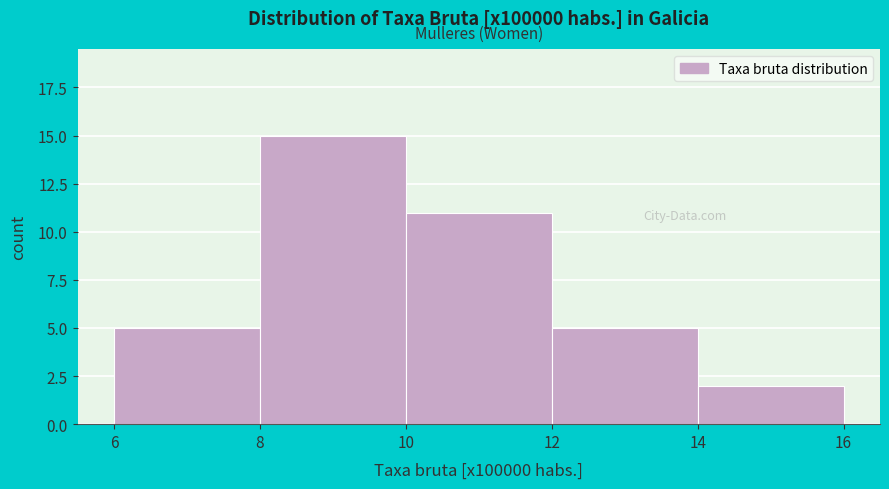

Over which range of the x-axis is the bar tallest?

8 to 10